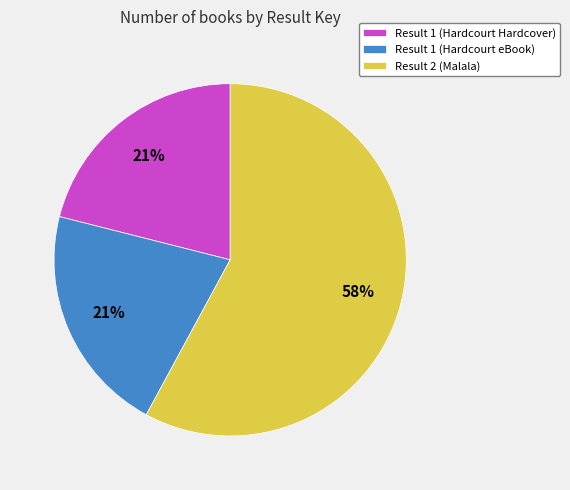

What is the ratio of the value at Result 2 (Malala) to the value at Result 1 (Hardcourt Hardcover)?

2.8